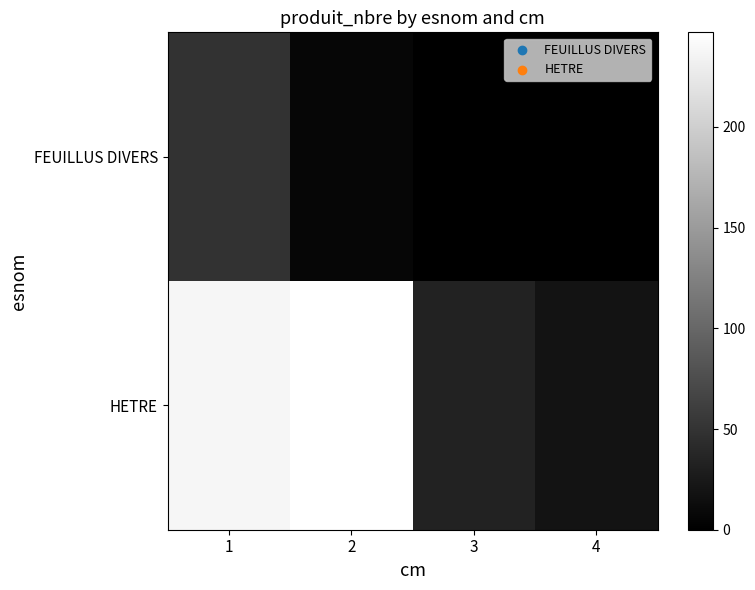

Reading right to left, transcribe all the data shown in this chart.

FEUILLUS DIVERS: 4=0	3=0	2=6	1=49
HETRE: 4=19	3=33	2=247	1=238